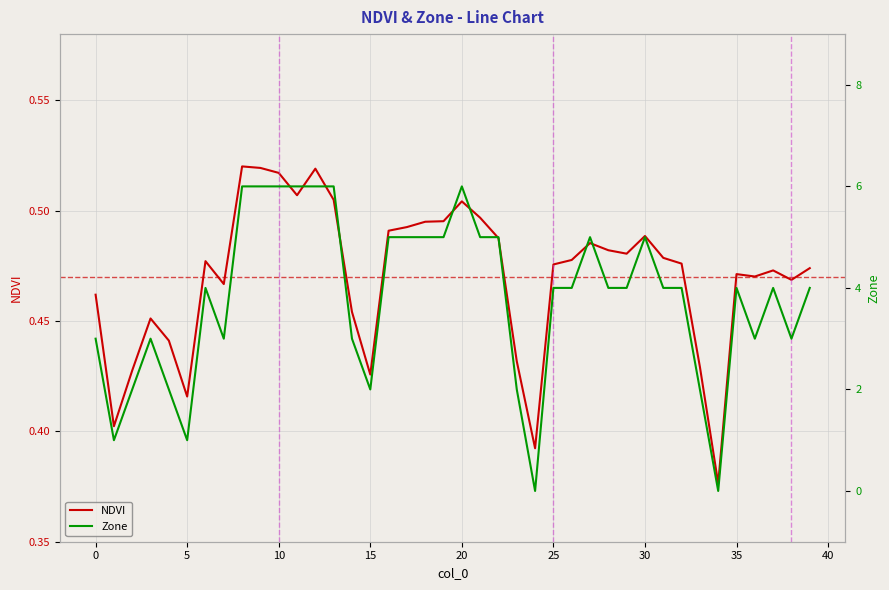

How many distinct data groups are displayed?

2